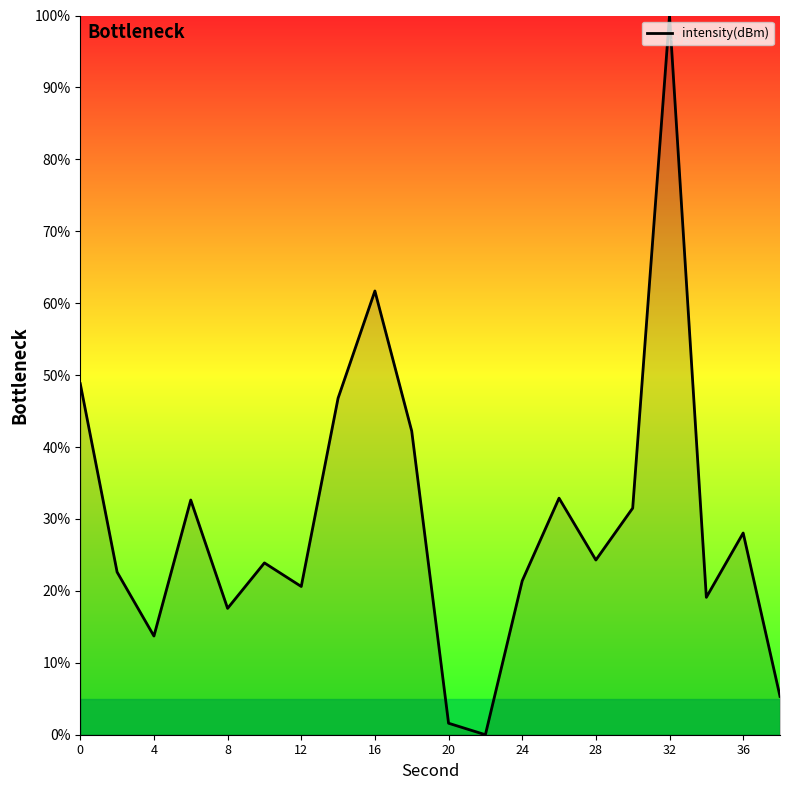

What is the difference between the maximum and minimum values?

100.0